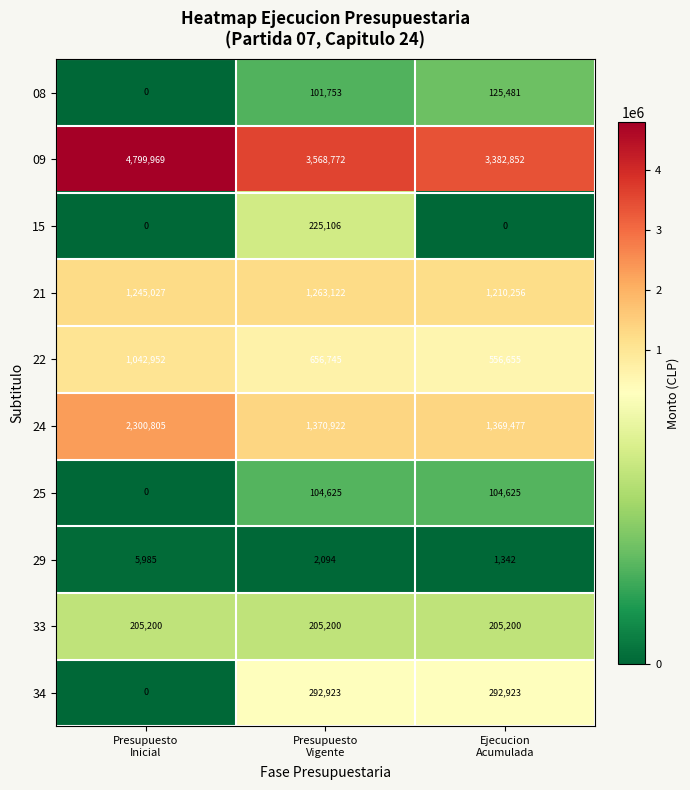

How many positive values does the 34 series have?

2